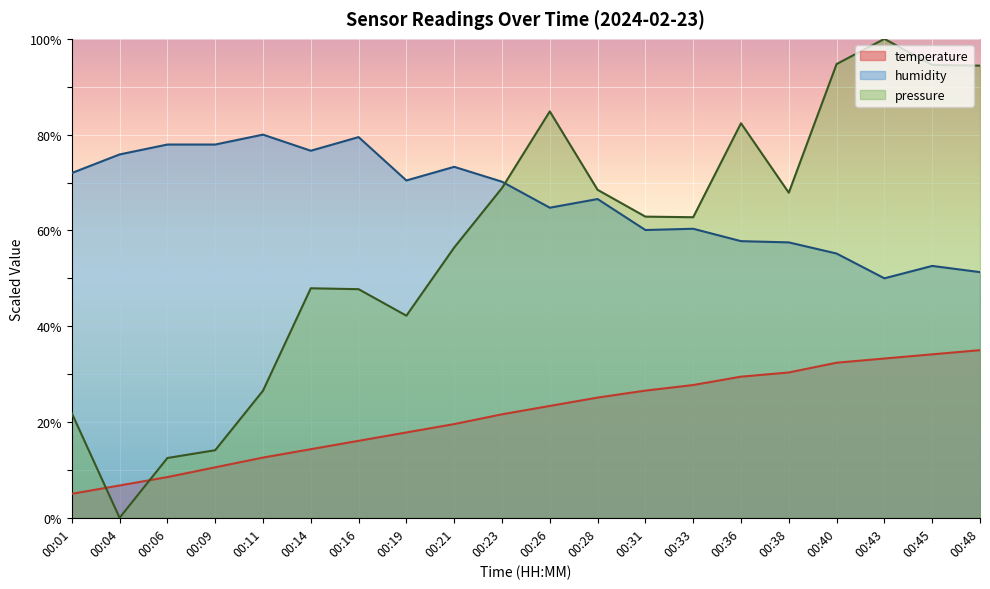

Does the chart display data point markers on the line(s)?

No